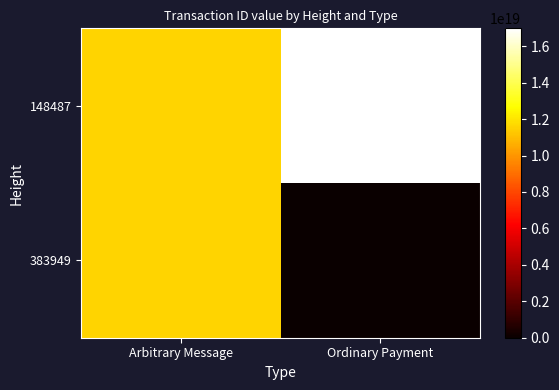

What is the spread (max minus min) of values at Ordinary Payment?

16980629028169371648